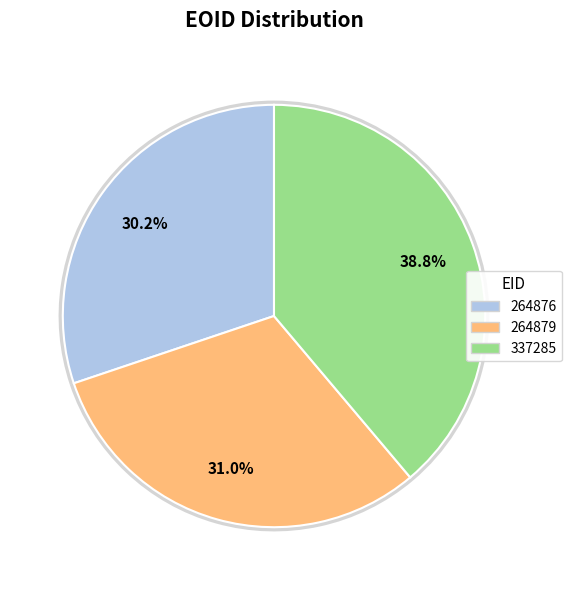

The 264879 slice represents 31% of the pie. True or false?

True